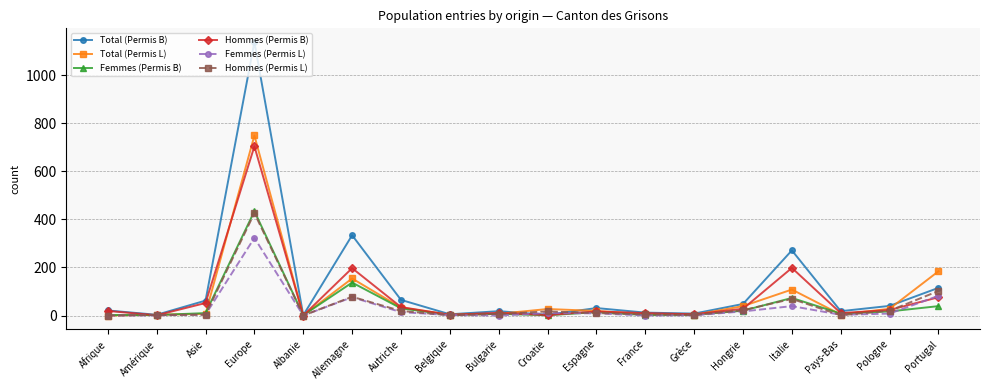

Between Afrique and Portugal, which series saw the biggest shift?

Total (Permis L)